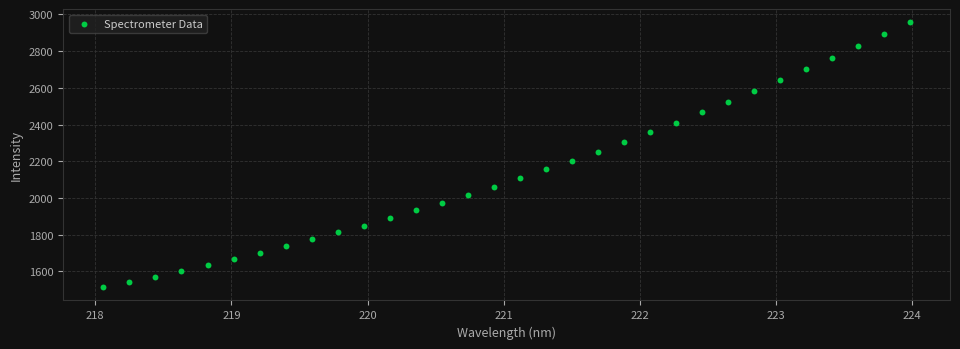

What is the range of Y values (max minus min)?

1444.1